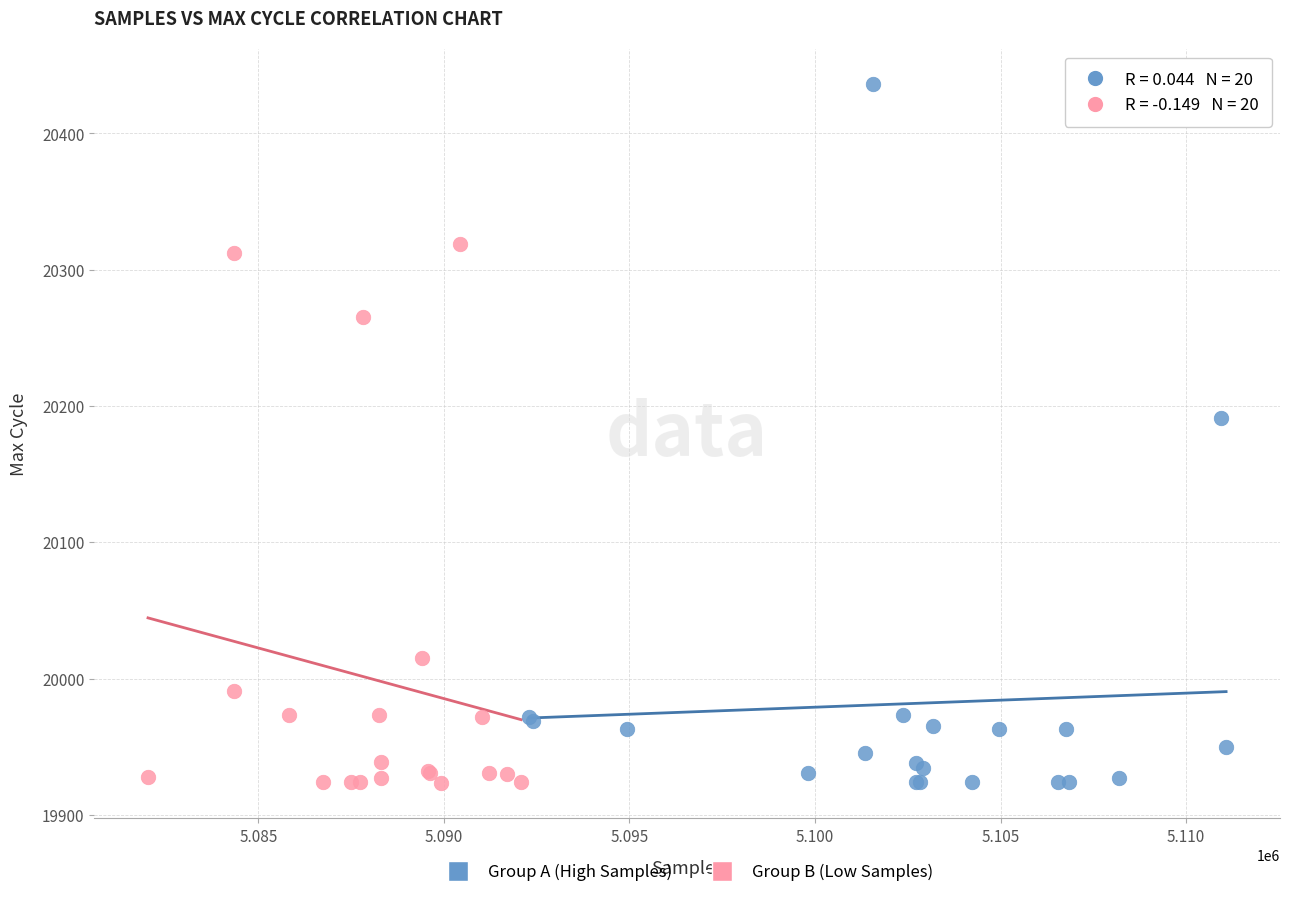

Which series has the widest spread of Y values?

Group A (High Samples)